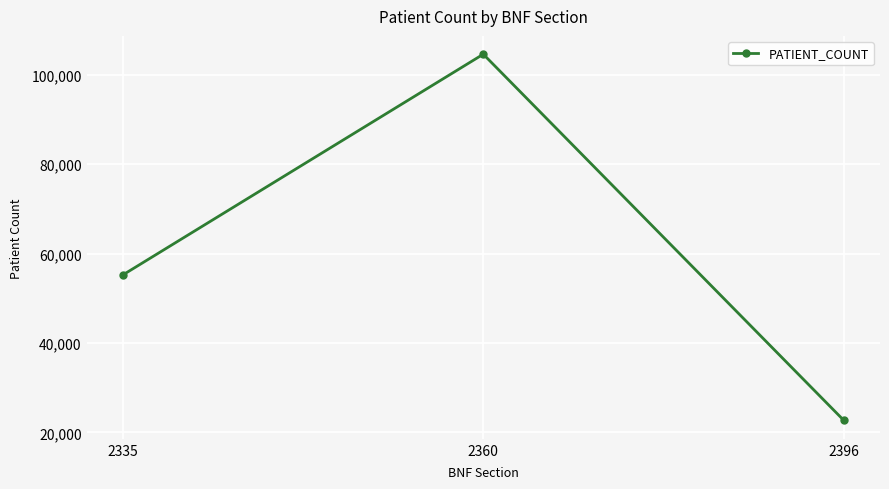

Does the chart display data point markers on the line(s)?

Yes